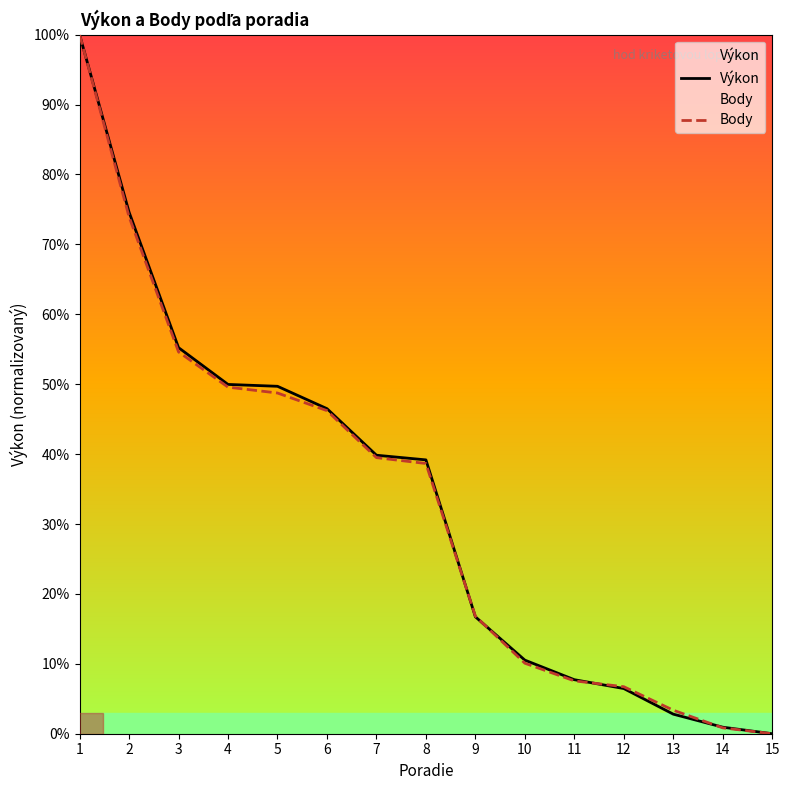

Reading left to right, list all the values displayed in this chart.

Výkon: 100.0	74.6	55.2	50.0	49.7	46.5	39.8	39.2	16.7	10.5	7.7	6.5	2.8	0.9	0.0
Body: 100.0	73.9	54.6	49.6	48.7	46.2	39.5	38.7	16.8	10.1	7.6	6.7	3.4	0.8	0.0